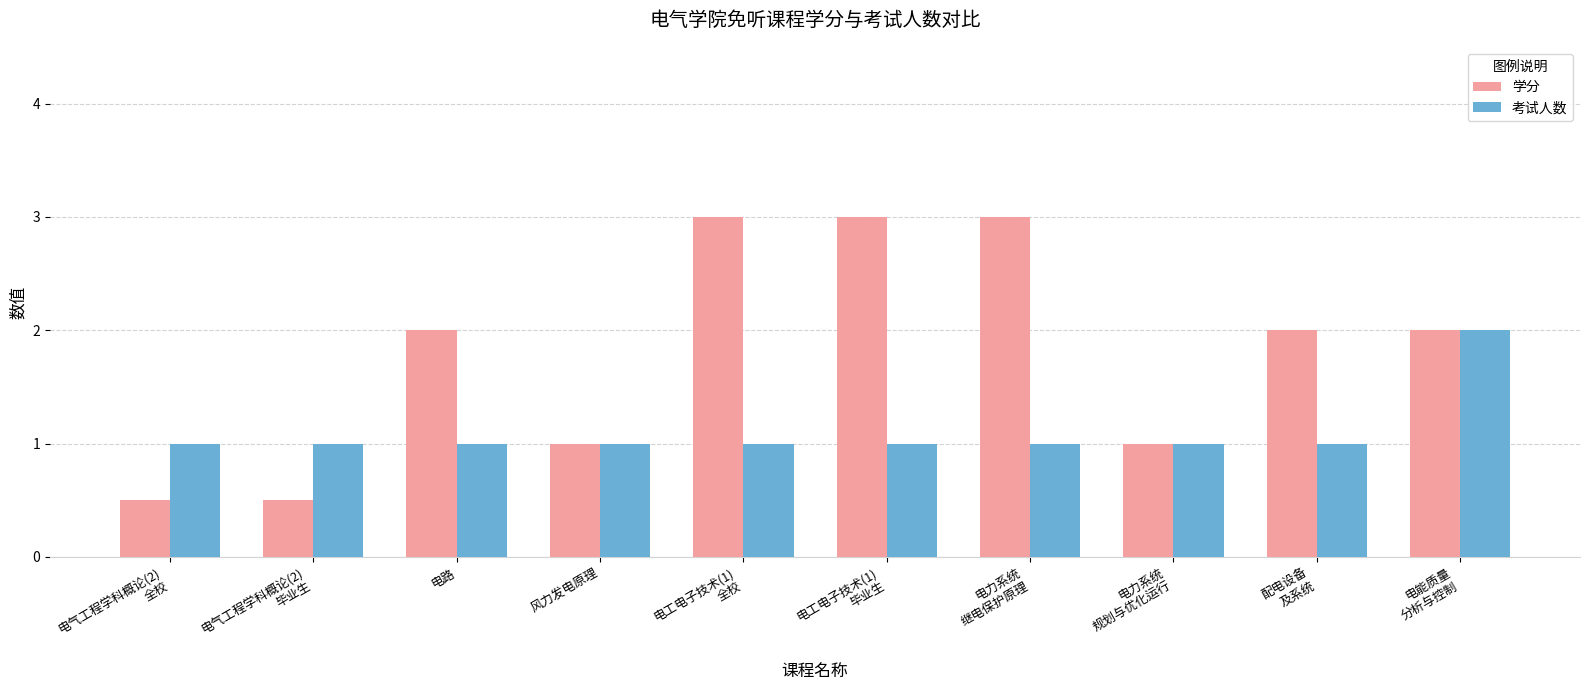

How many categories are shown in the chart?

10